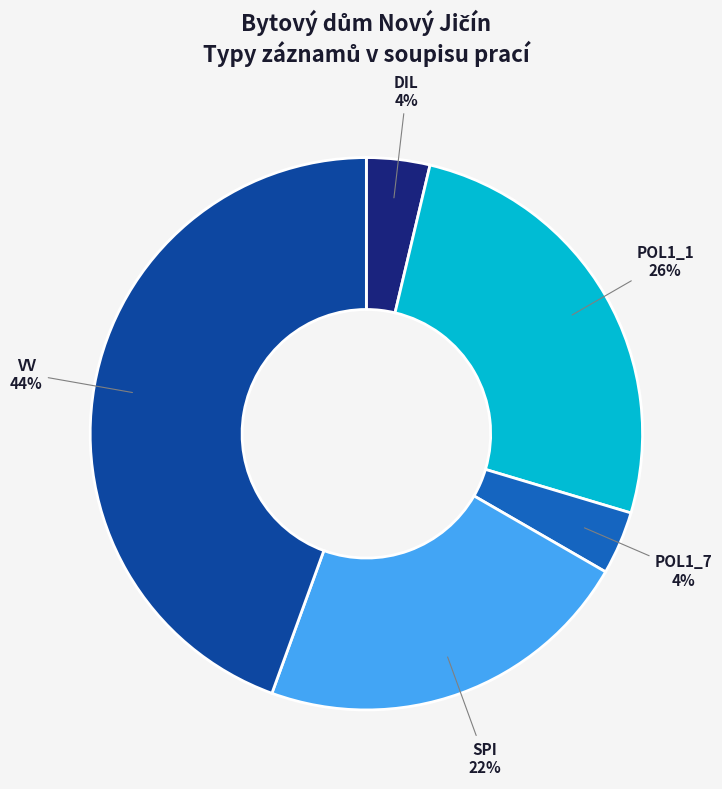

What is the ratio of the value at POL1_1 to the value at SPI?

1.2